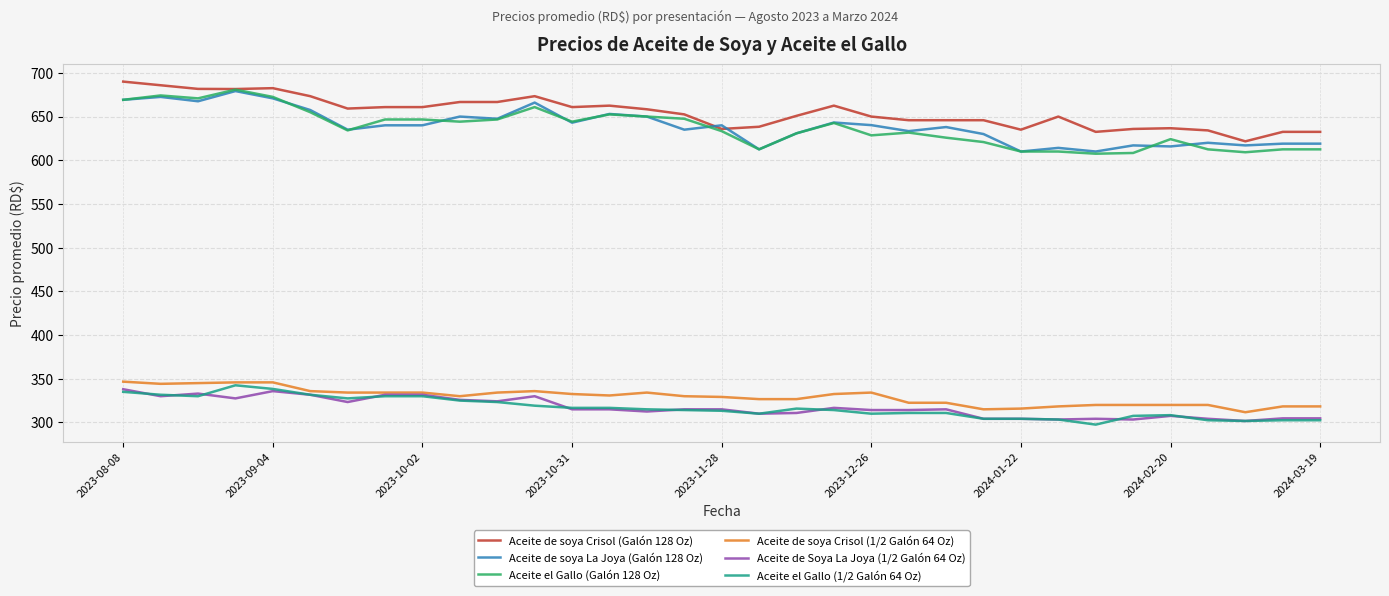

What is the highest value of the Aceite de soya Crisol (1/2 Galón 64 Oz) series?

346.7